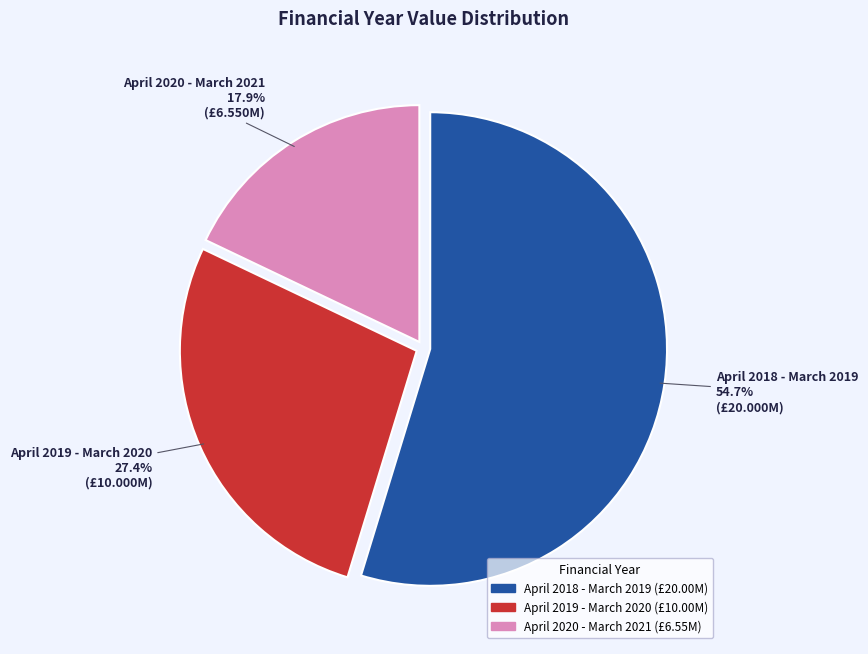

Does April 2018 - March 2019 represent more than half of the total?

Yes